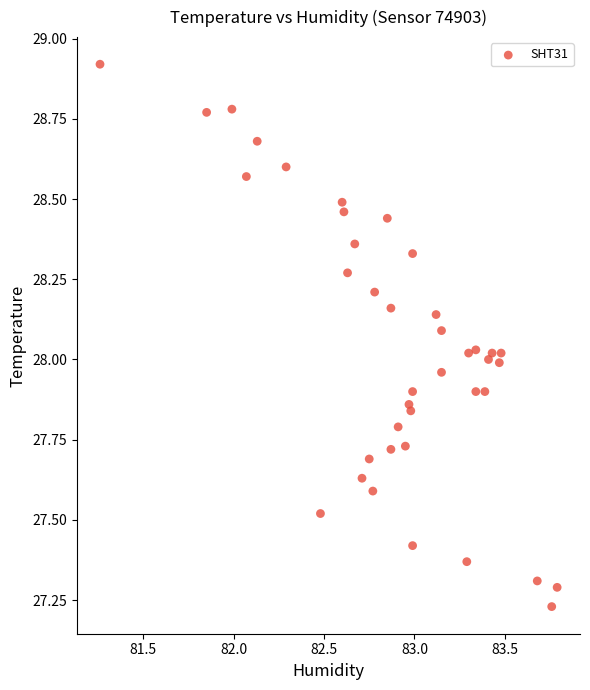

What is the range of X values (max minus min)?

2.5